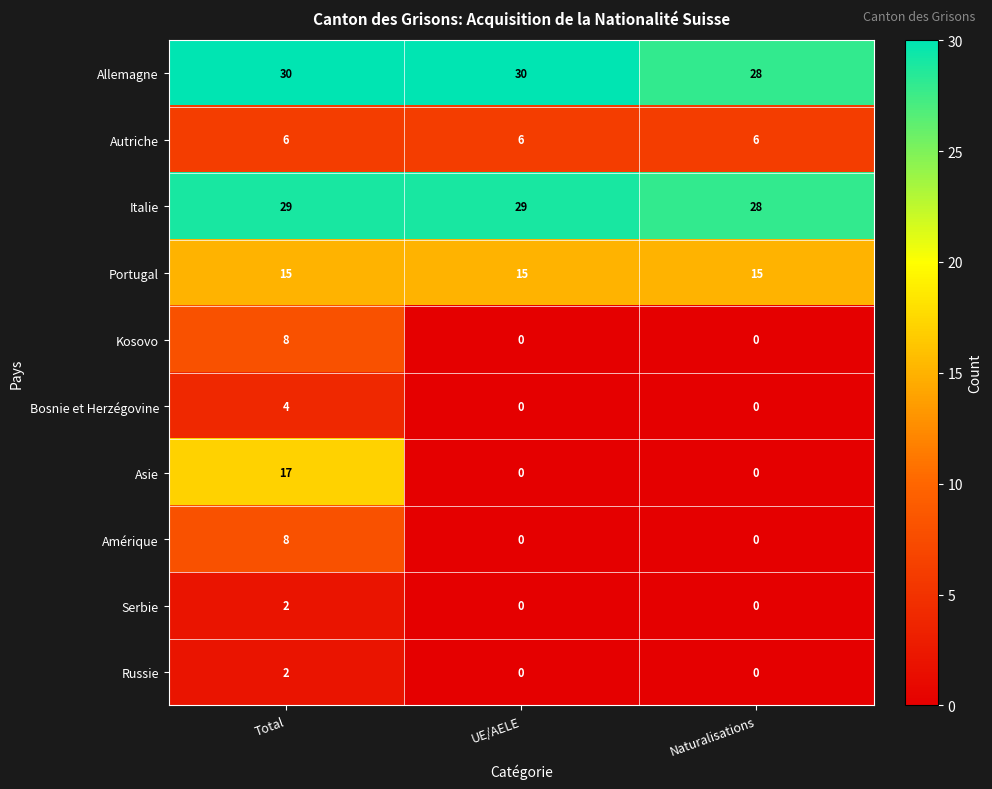

What is the highest value of the Amérique series?

8